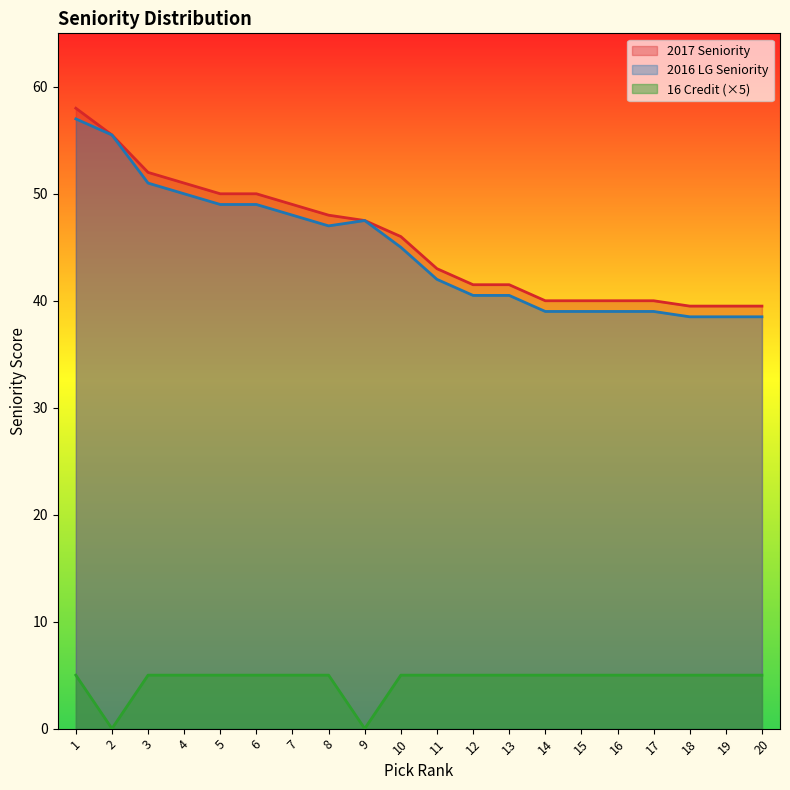

How many values in the 2016 LG Seniority series are below 45?

10